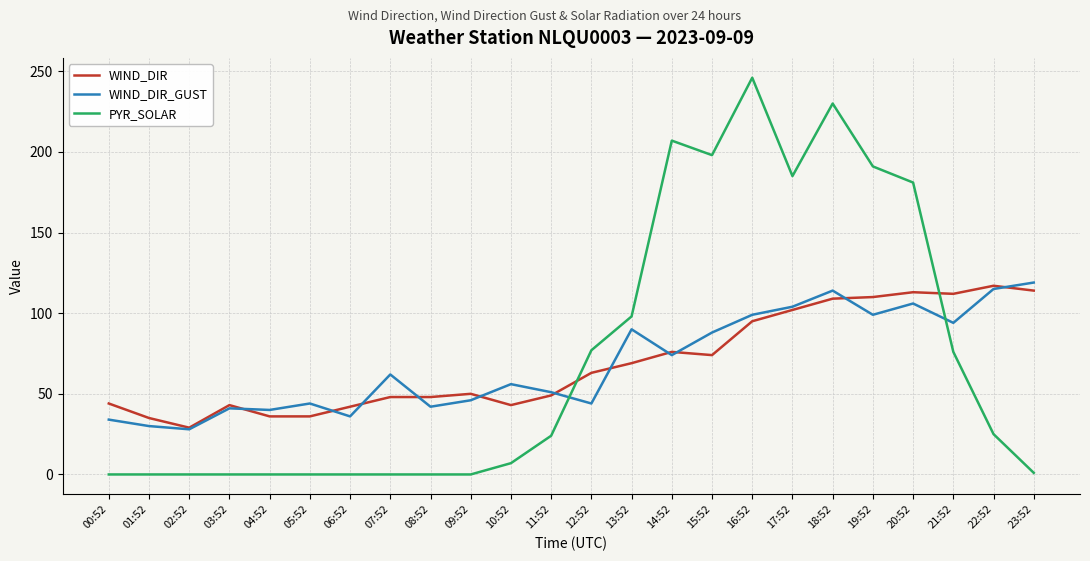

Is it true that PYR_SOLAR equals 63 at 13:52?

False